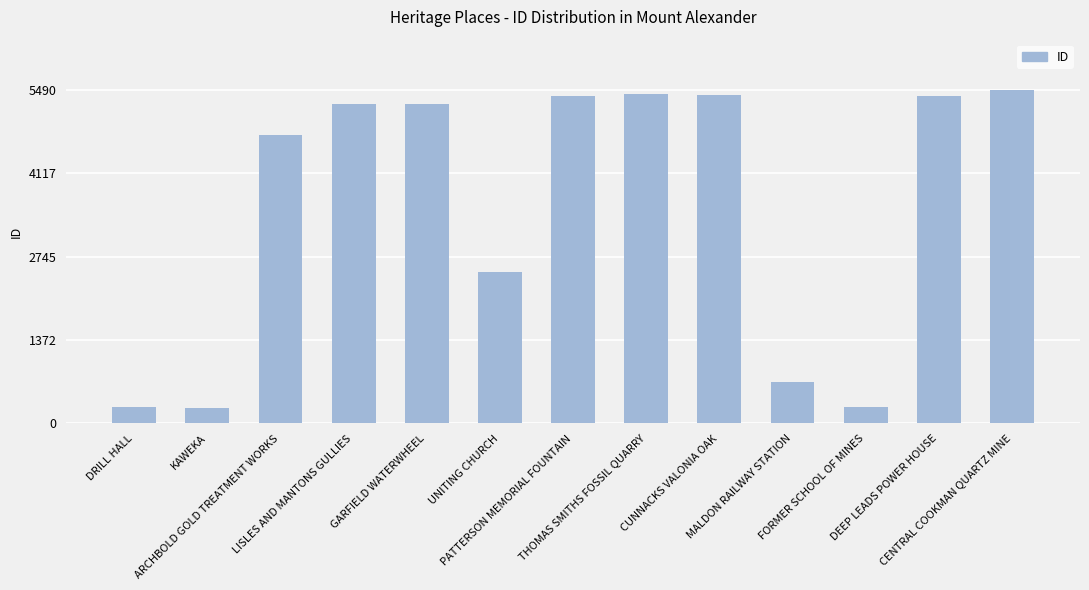

What is the smallest value displayed?

261